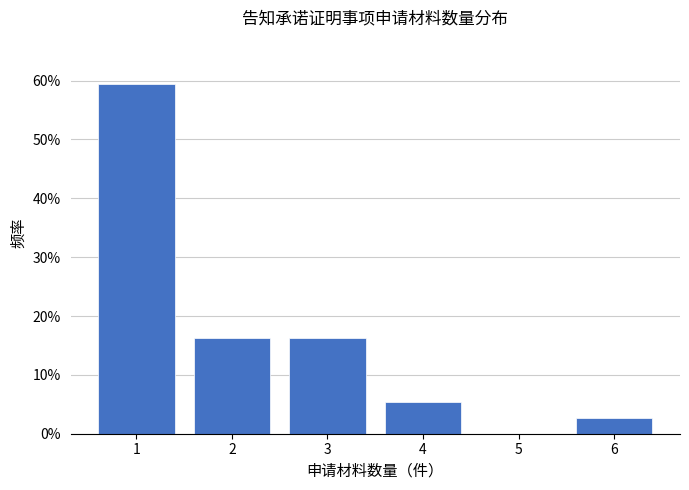

Over which range of the x-axis is the bar tallest?

0.5 to 1.5